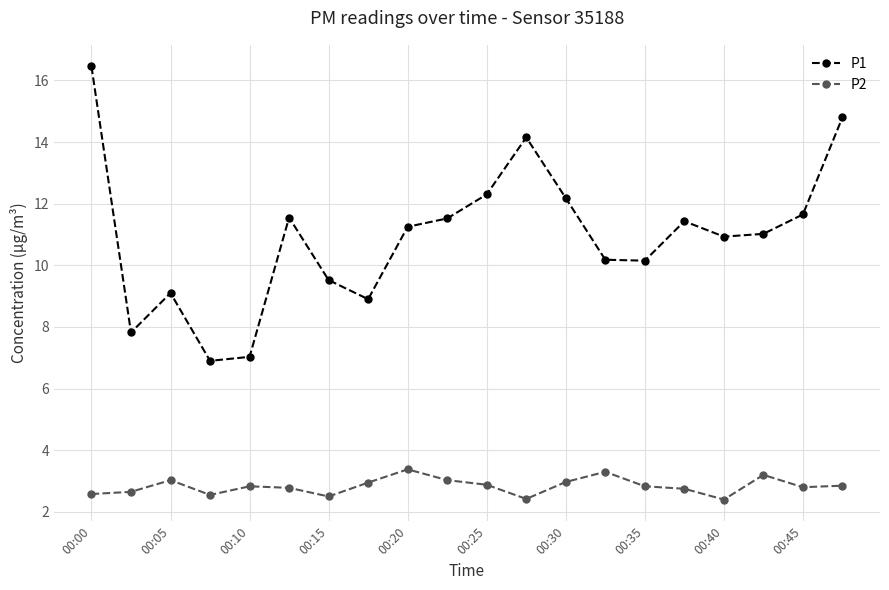

What is the difference between the second highest and minimum values in the P1 series?

7.9